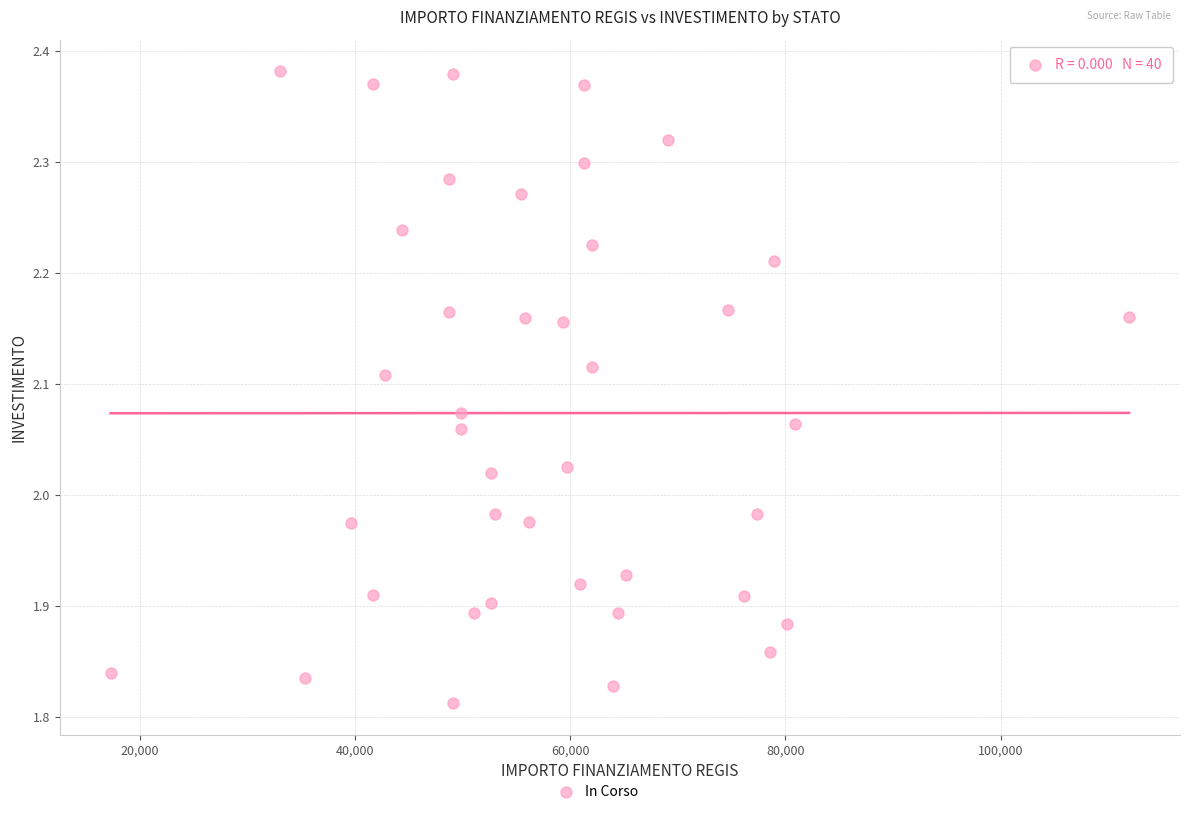

What is the range of Y values (max minus min)?

0.6